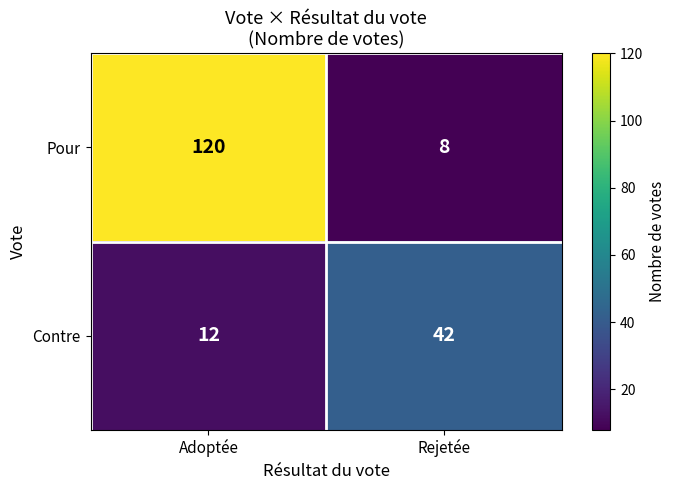

Reading right to left, extract all data points from this chart.

Pour: 8	120
Contre: 42	12